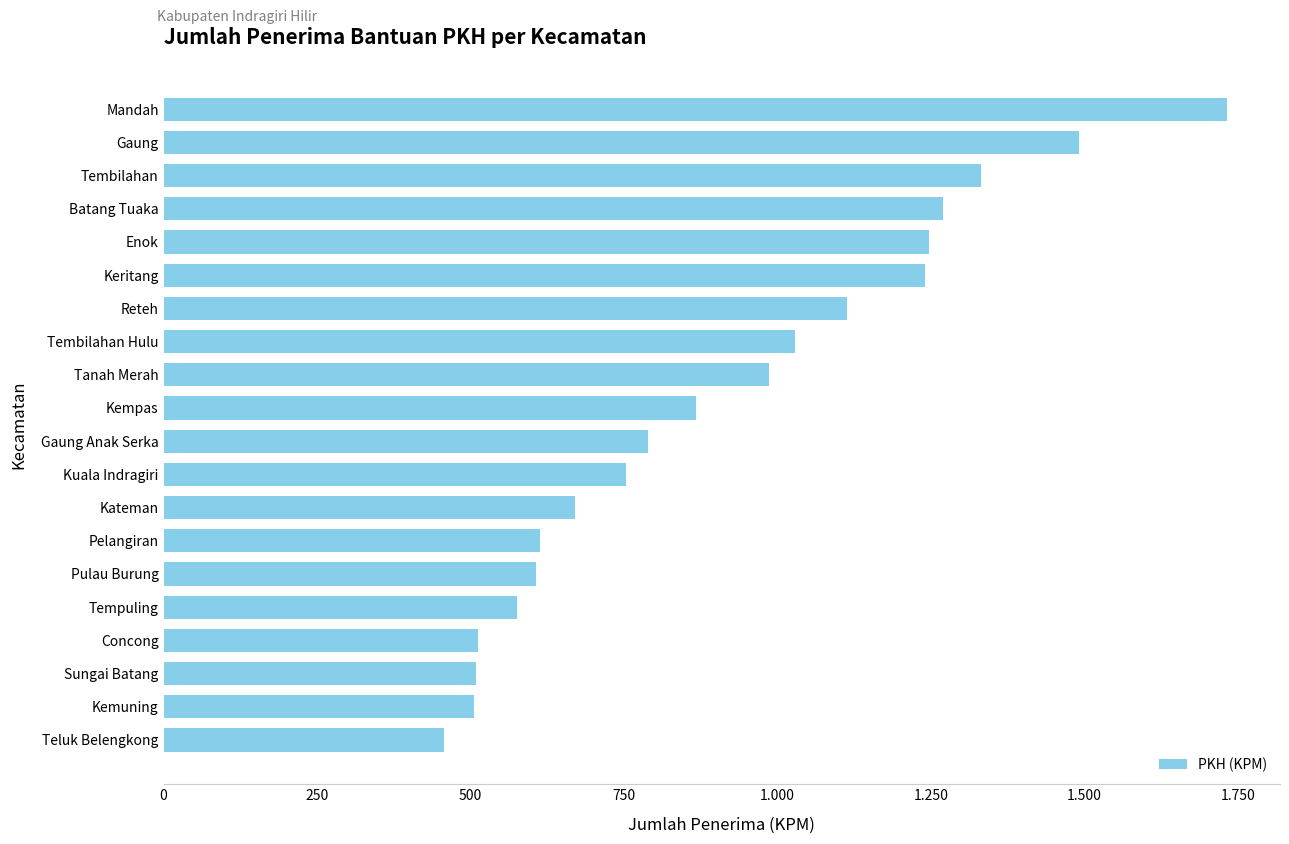

Does the chart contain any negative values?

No